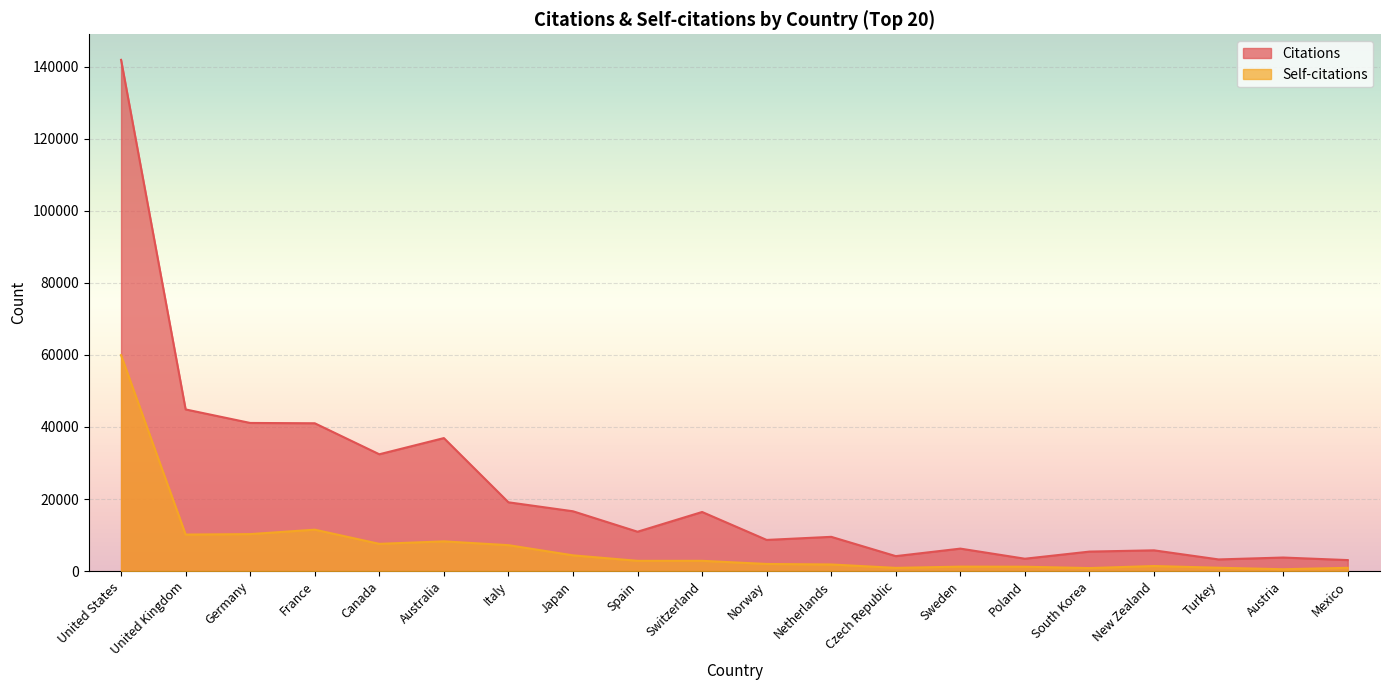

The Citations series shows 71264 at France. True or false?

False